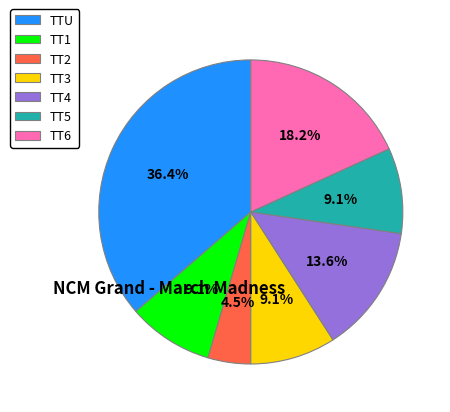

Which has a higher value, TT6 or TT5?

TT6